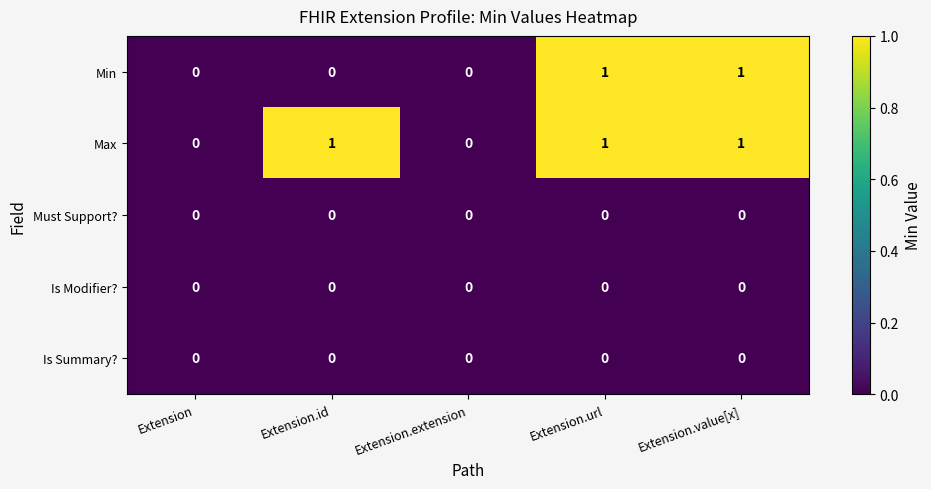

True or false: Min has a value of 0 at Extension.

True